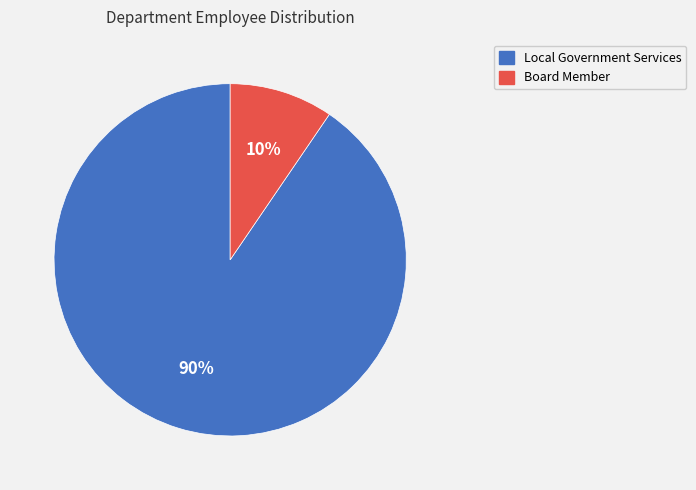

Is the sum of Local Government Services and Board Member greater than half?

Yes